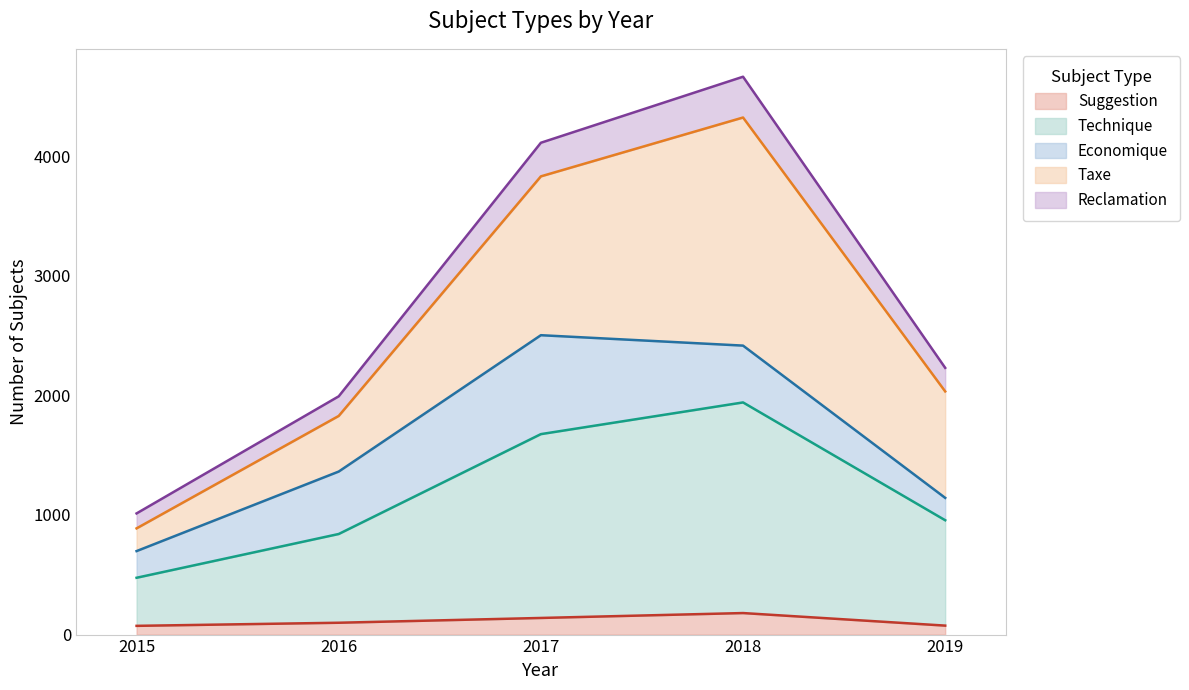

What value does the Technique series have at 2019, to the nearest 100?

1000